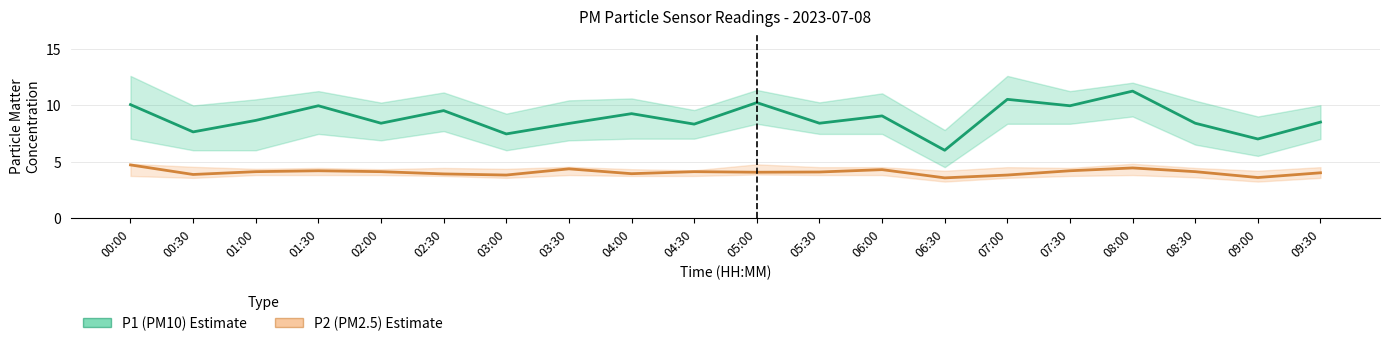

Reading left to right, list all the values displayed in this chart.

P1 (PM10): 00:00=10.1	00:30=7.6	01:00=8.7	01:30=9.9	02:00=8.4	02:30=9.5	03:00=7.5	03:30=8.4	04:00=9.2	04:30=8.3	05:00=10.2	05:30=8.4	06:00=9.1	06:30=6.0	07:00=10.5	07:30=9.9	08:00=11.2	08:30=8.4	09:00=7.0	09:30=8.5
P2 (PM2.5): 00:00=4.7	00:30=3.9	01:00=4.1	01:30=4.2	02:00=4.1	02:30=3.9	03:00=3.8	03:30=4.3	04:00=3.9	04:30=4.1	05:00=4.0	05:30=4.1	06:00=4.3	06:30=3.5	07:00=3.8	07:30=4.2	08:00=4.4	08:30=4.1	09:00=3.6	09:30=4.0